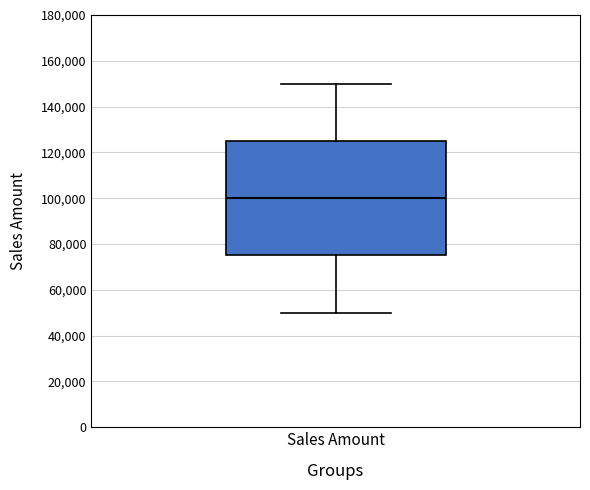

Where is the upper edge of the box for Sales Amount on the y-axis? The values are not printed on the chart, so give them approximately, as read against the axis.

126000